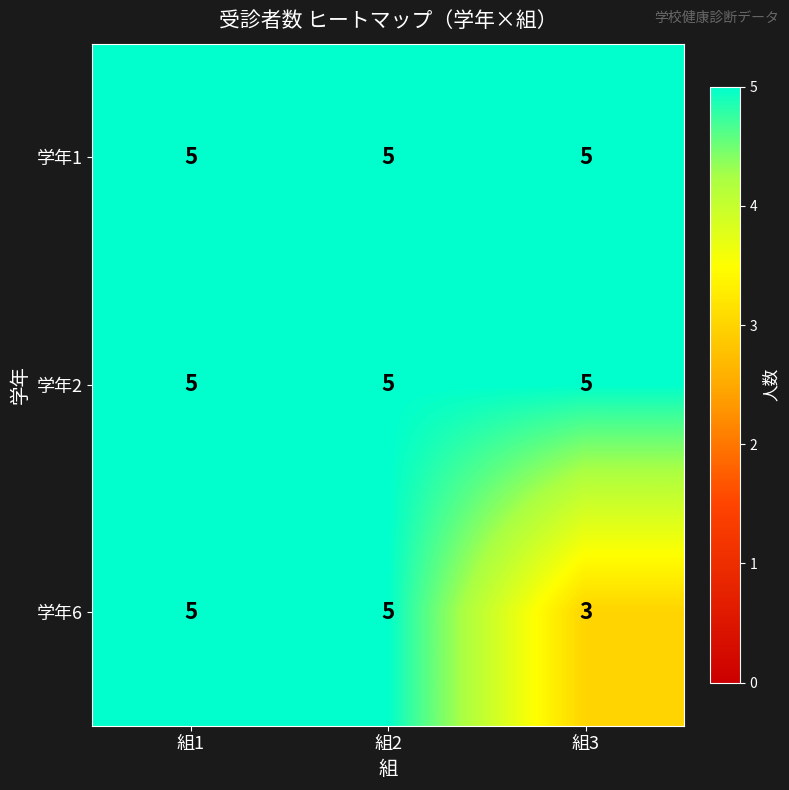

What value does the 学年1 series have at 組1?

5